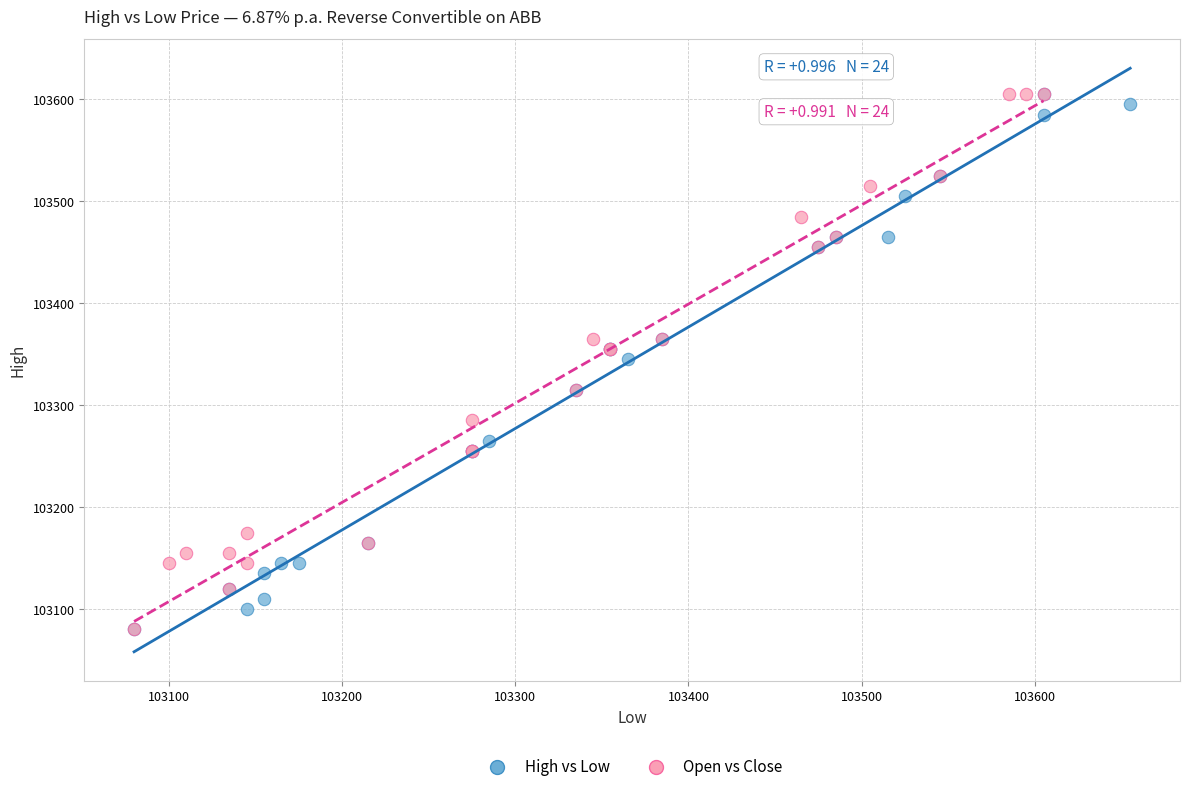

What are all the series names shown in the legend?

High vs Low, Open vs Close